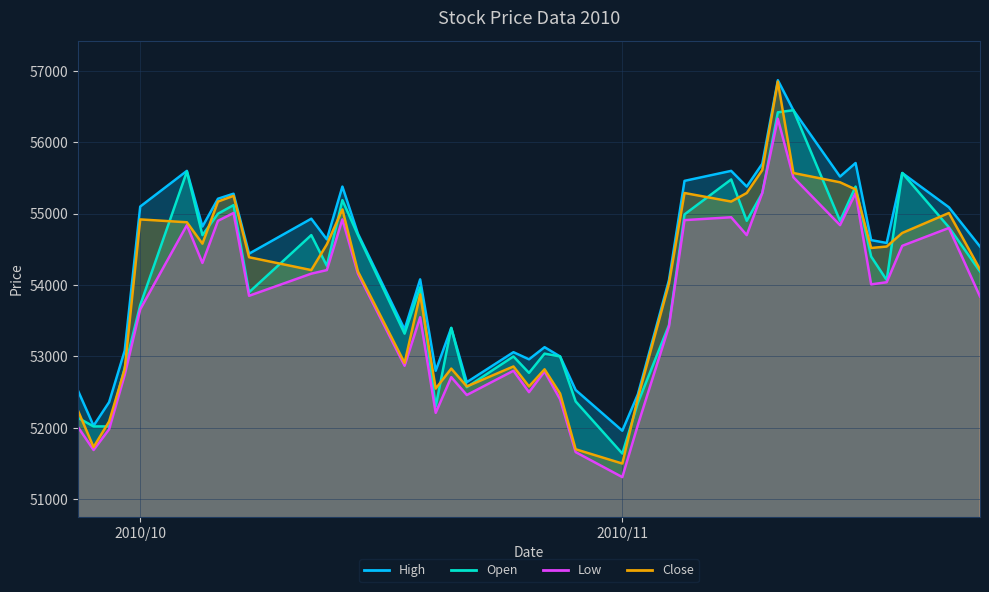

What is the label of the 7th point from the right?

2010/11/15